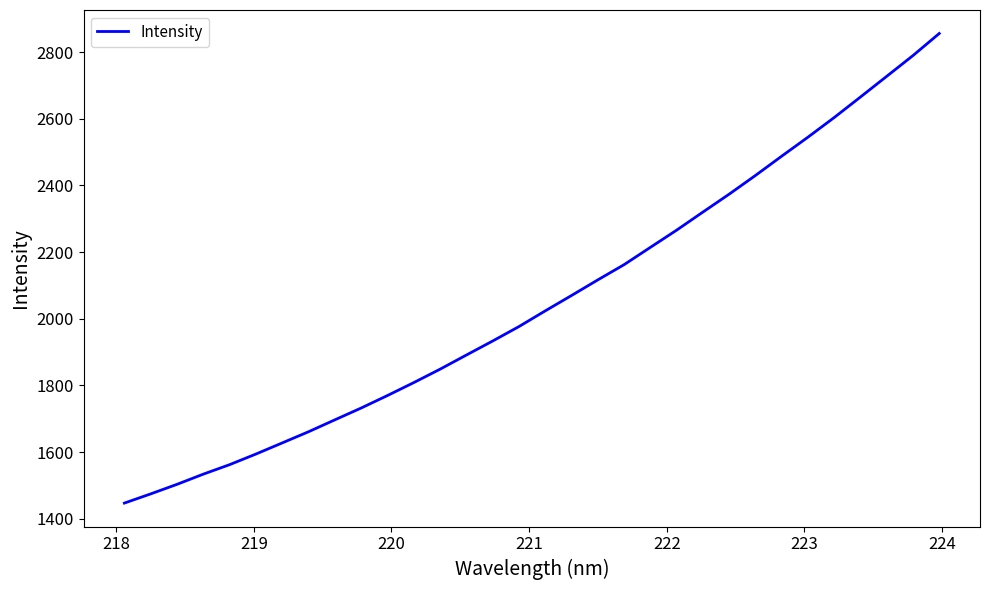

What is the smallest value displayed?

1447.2